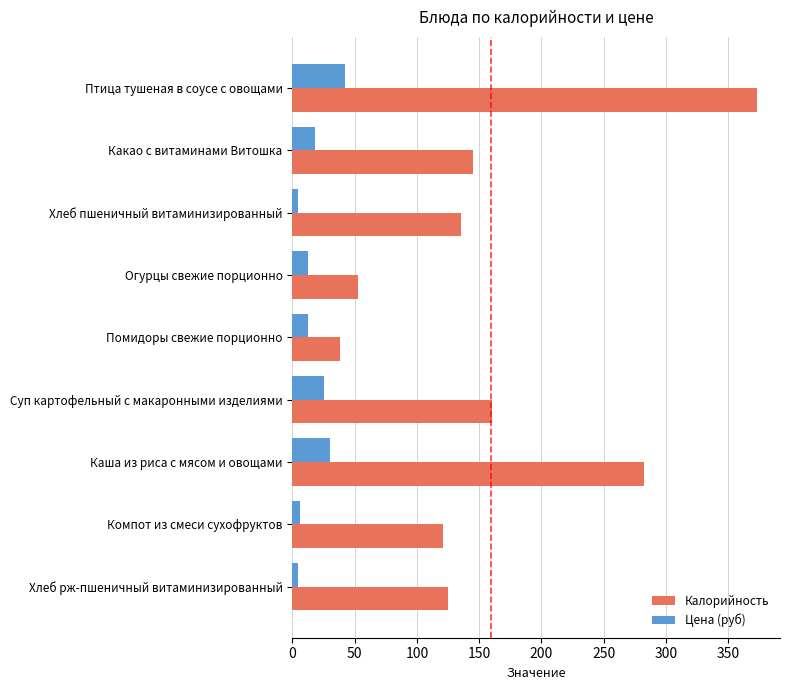

What is the difference between the maximum and minimum values in the Цена (руб) series?

38.0